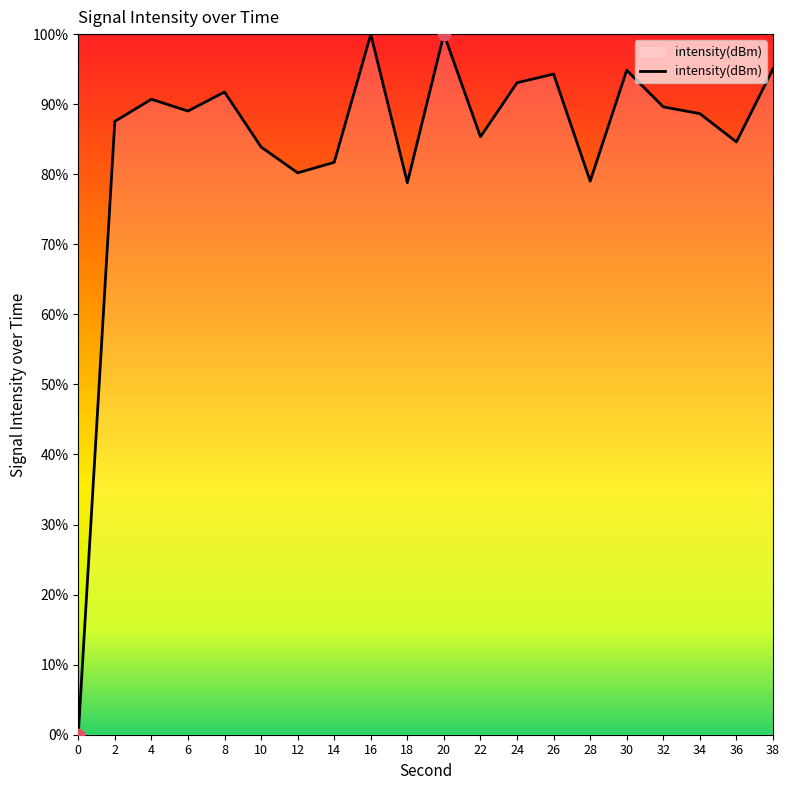

What is the change in value from 2 to 14?

-5.8